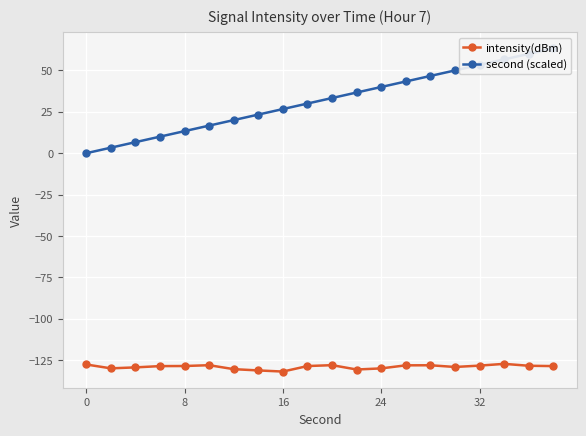

Which series has the largest range (max minus min)?

second (scaled)